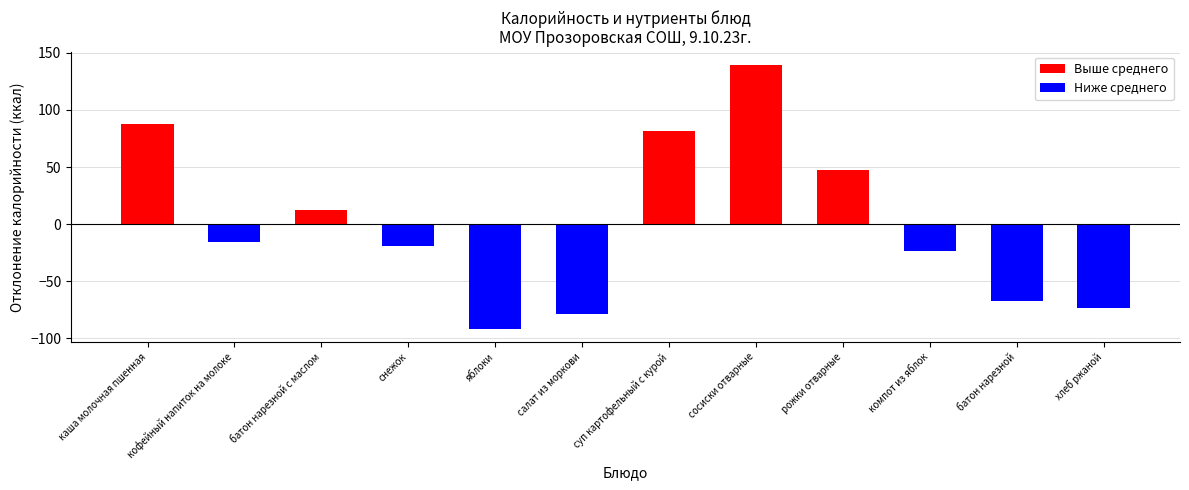

How many series are shown in this chart?

1